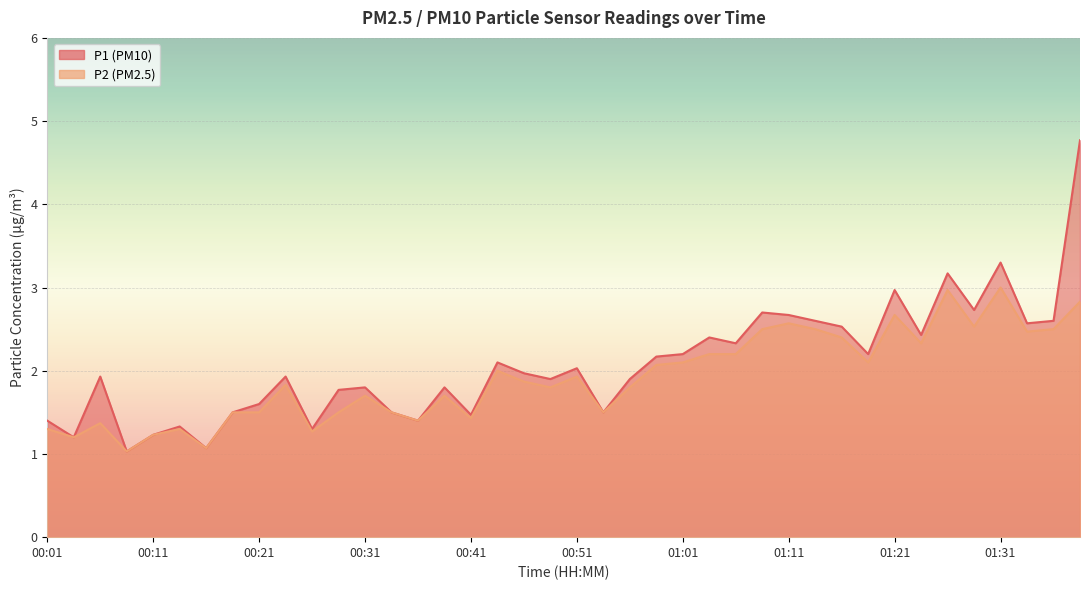

True or false: P1 has a value of 1.3 at 00:26.

True